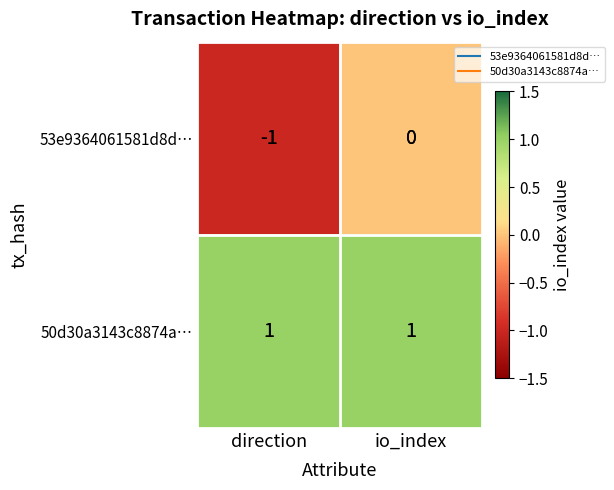

How many distinct data groups are displayed?

2